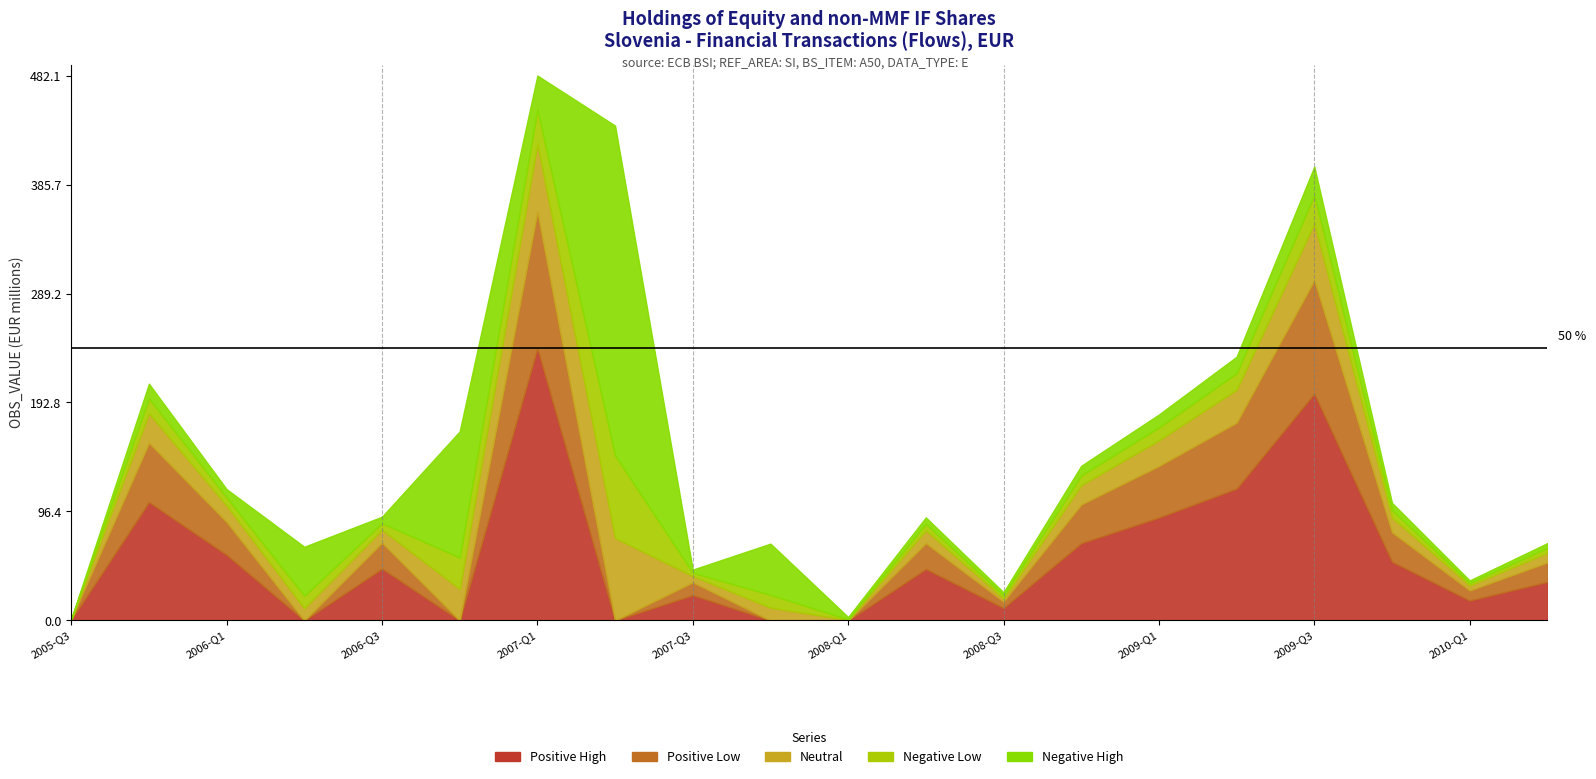

True or false: Positive Low has a value of 45.6 at 2009-Q1.

True